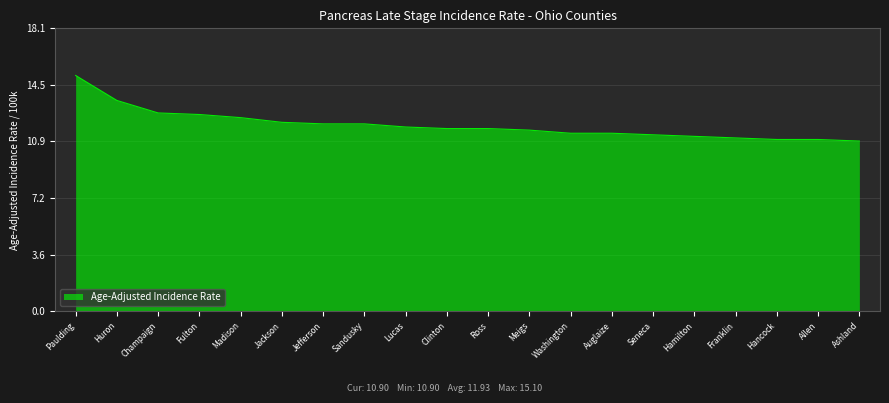

The chart shows a value of 11.1 at Franklin. True or false?

True